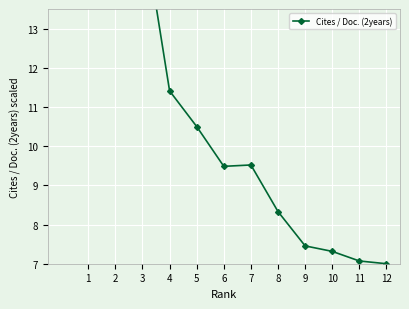

What is the difference between the values at 3 and 12?

8.8